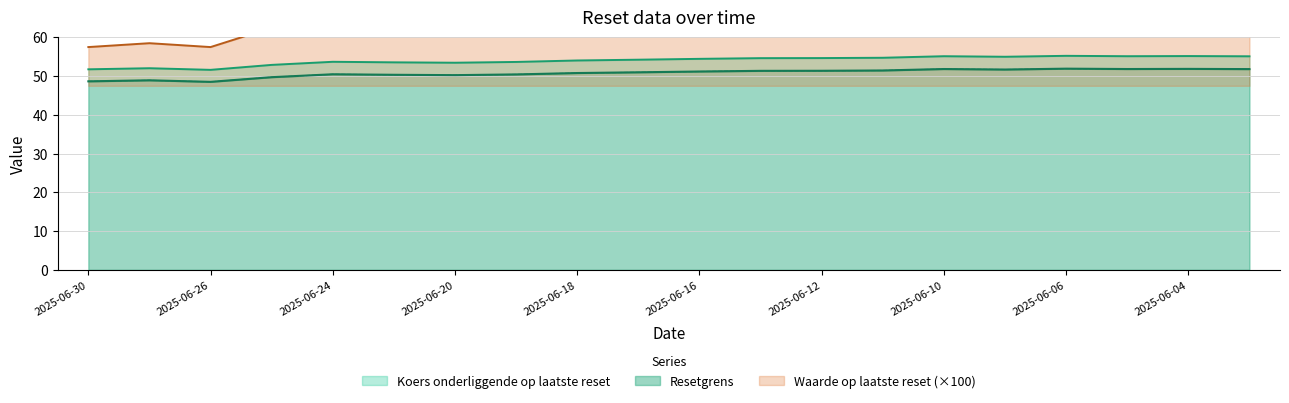

What is the sum of the Koers onderliggende op laatste reset values at 2025-06-13 and 2025-06-30?

106.4